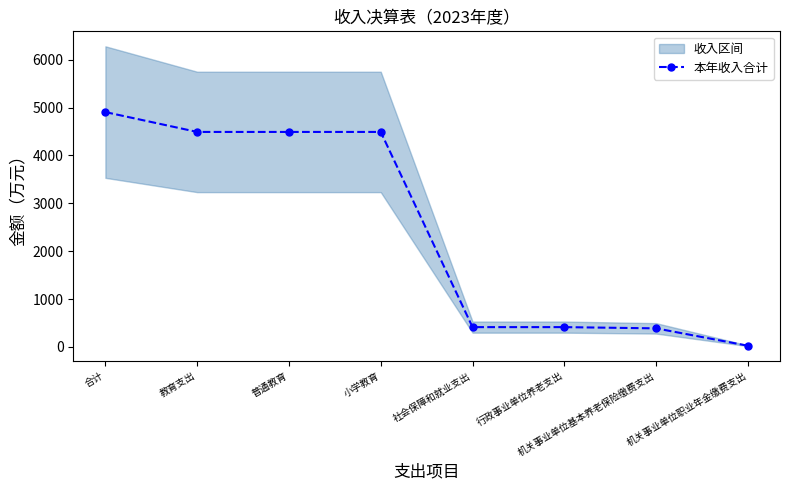

Read the value at 小学教育.

4490.0